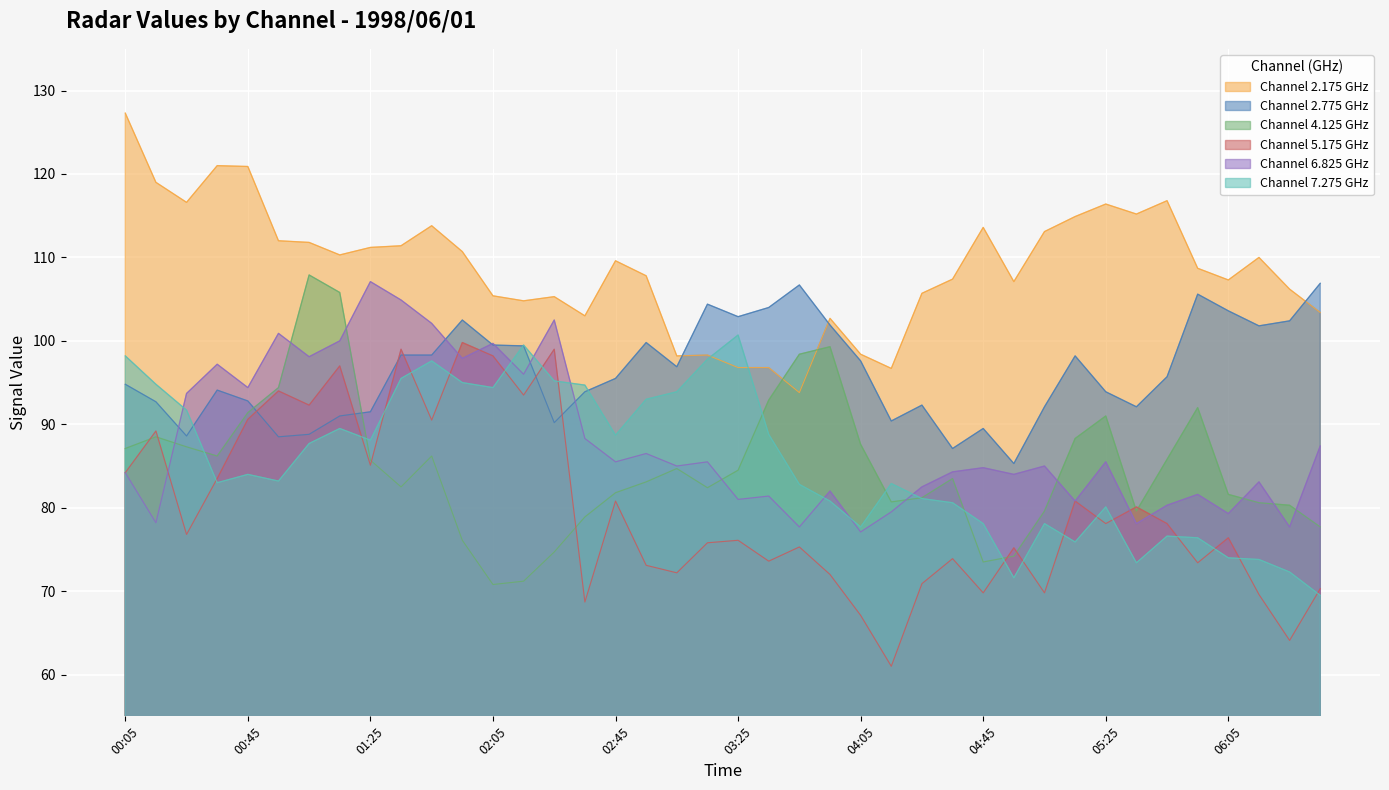

What is the label of the 27th point from the right?

02:15